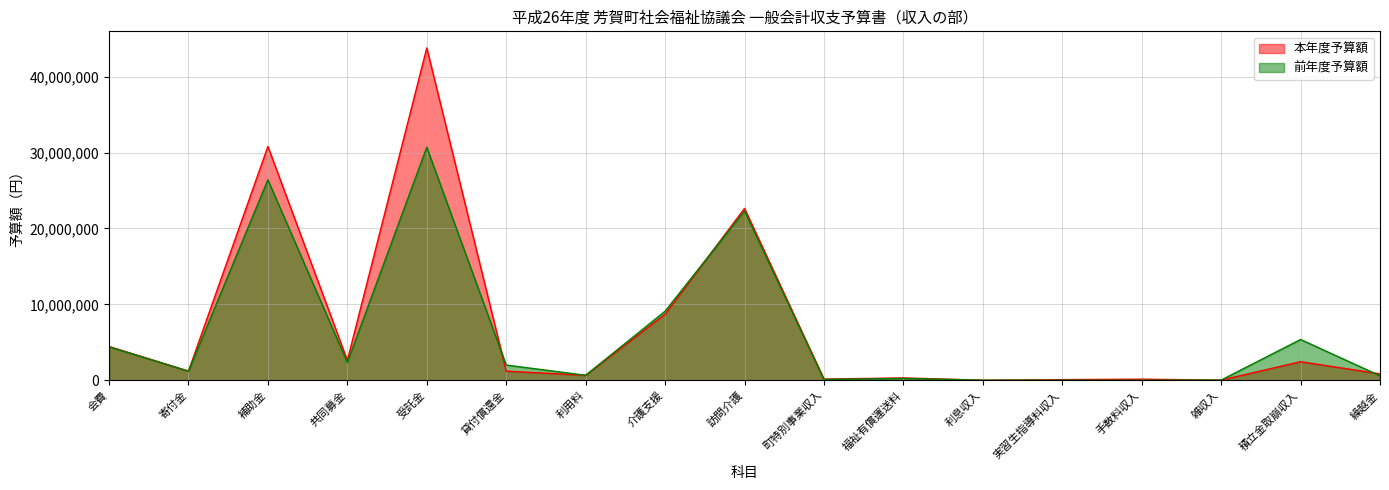

Reading left to right, extract all data points from this chart.

本年度予算額: 4450000	1200000	30802000	2620000	43777000	1200000	651000	8700000	22638000	149000	307000	2000	80000	140000	12000	2443000	842000
前年度予算額: 4400000	1200000	26406000	2350000	30700000	2000000	651000	9096000	22300000	100000	240000	2000	0	0	20000	5367000	582000